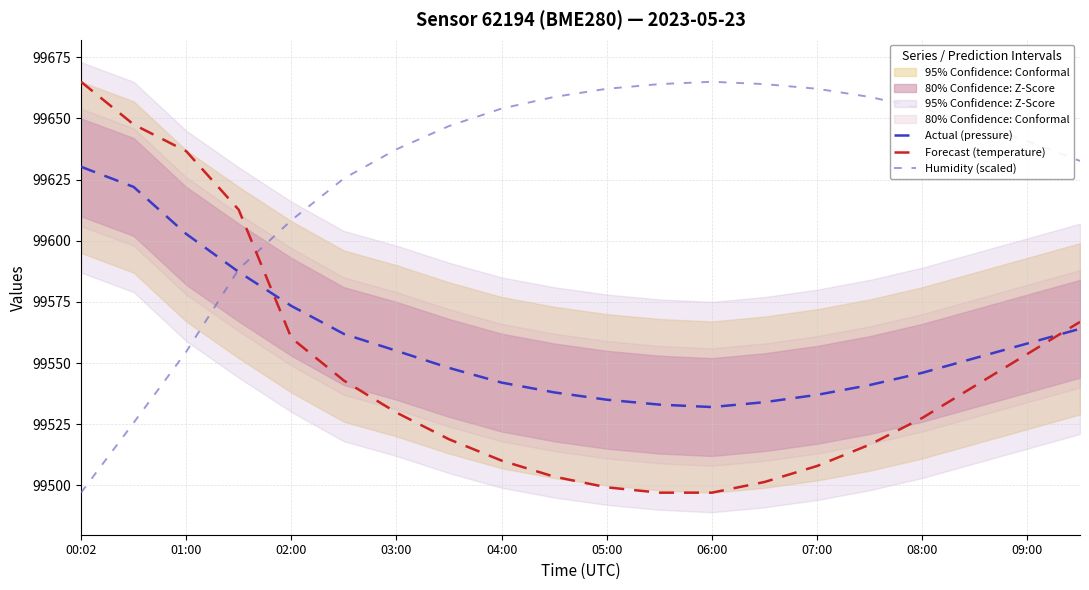

What is the difference between the second highest and second lowest values in the Forecast (temperature) series?

150.5